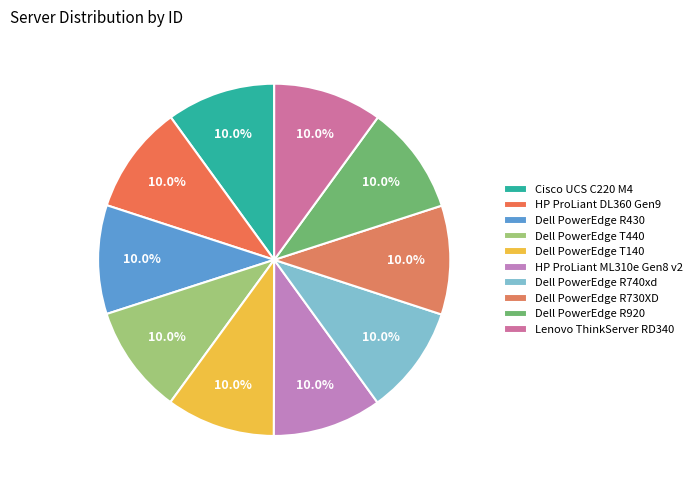

Between Dell PowerEdge R430 and Dell PowerEdge T140, which is larger?

Dell PowerEdge T140